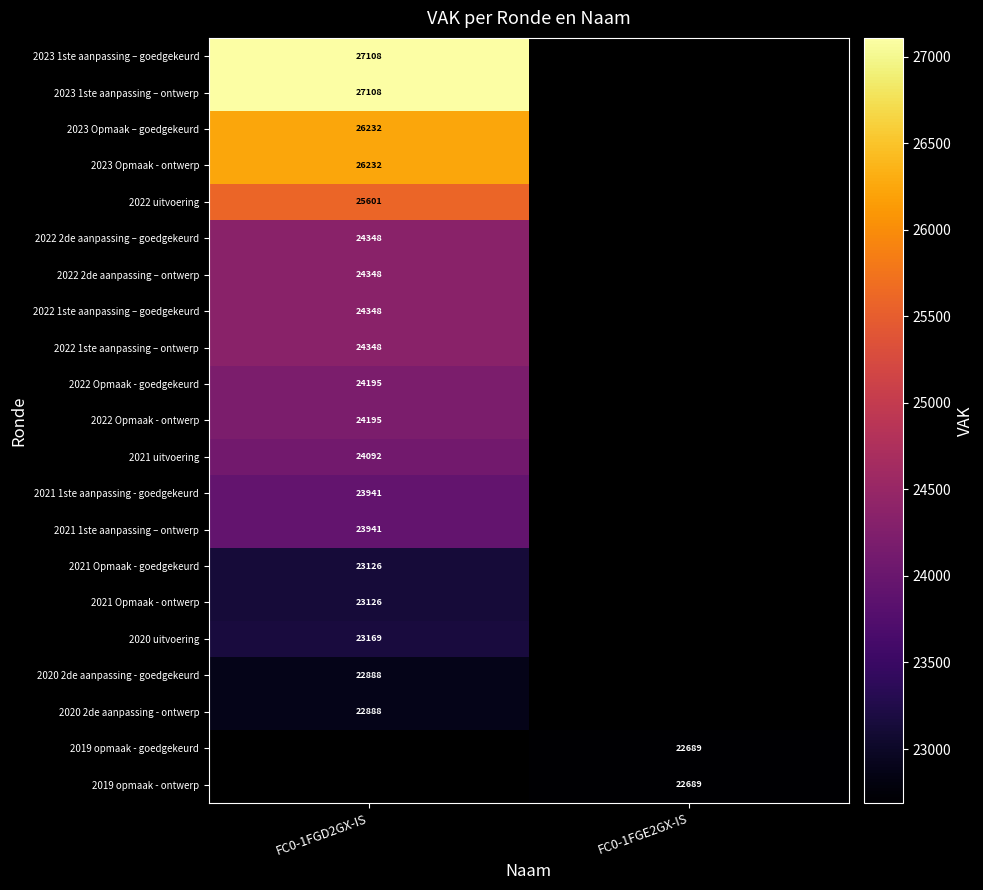

Is it true that 2022 uitvoering equals 45653 at FC0-1FGD2GX-IS?

False